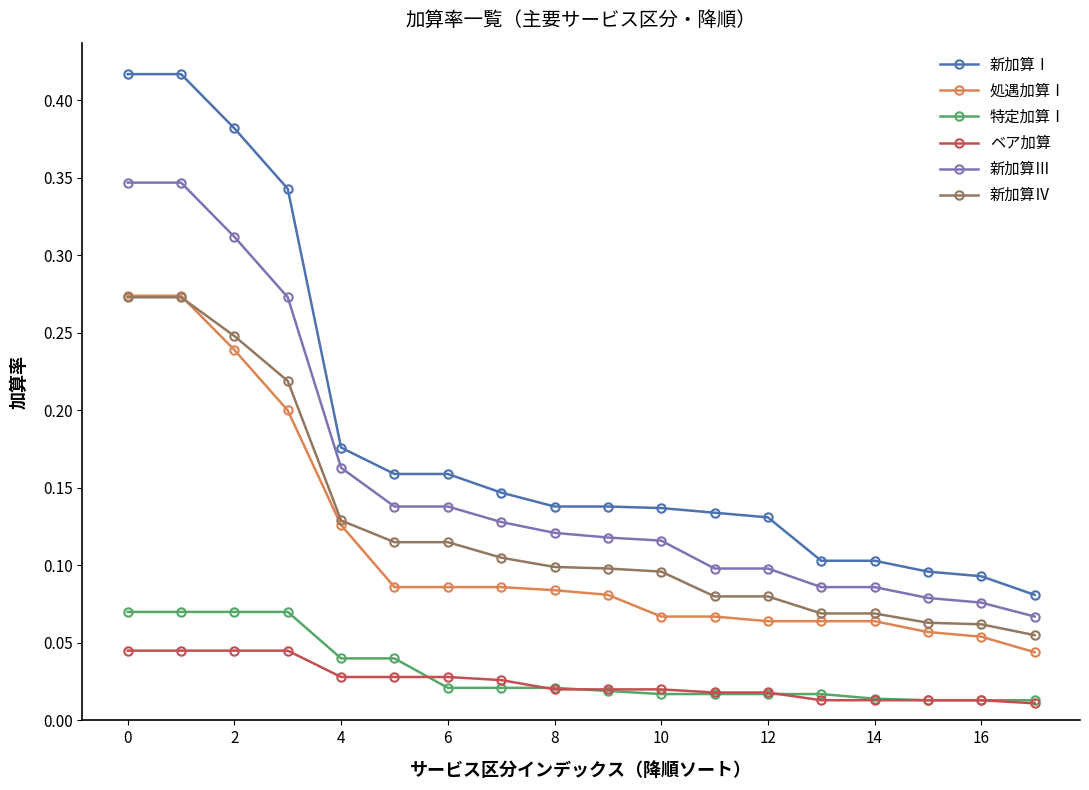

True or false: 新加算Ⅲ and 特定加算Ⅰ intersect in this chart.

False